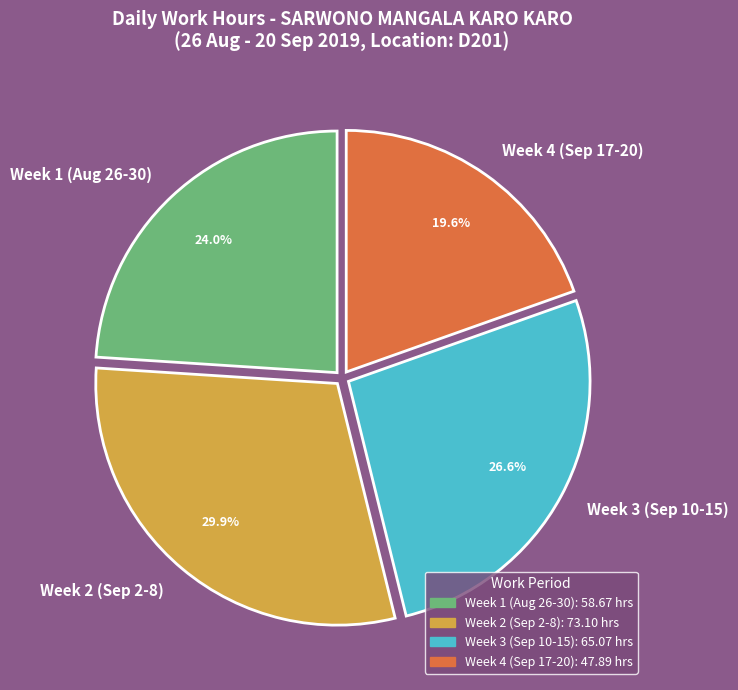

What percentage is NOT represented by Week 4 (Sep 17-20)?

80.4%